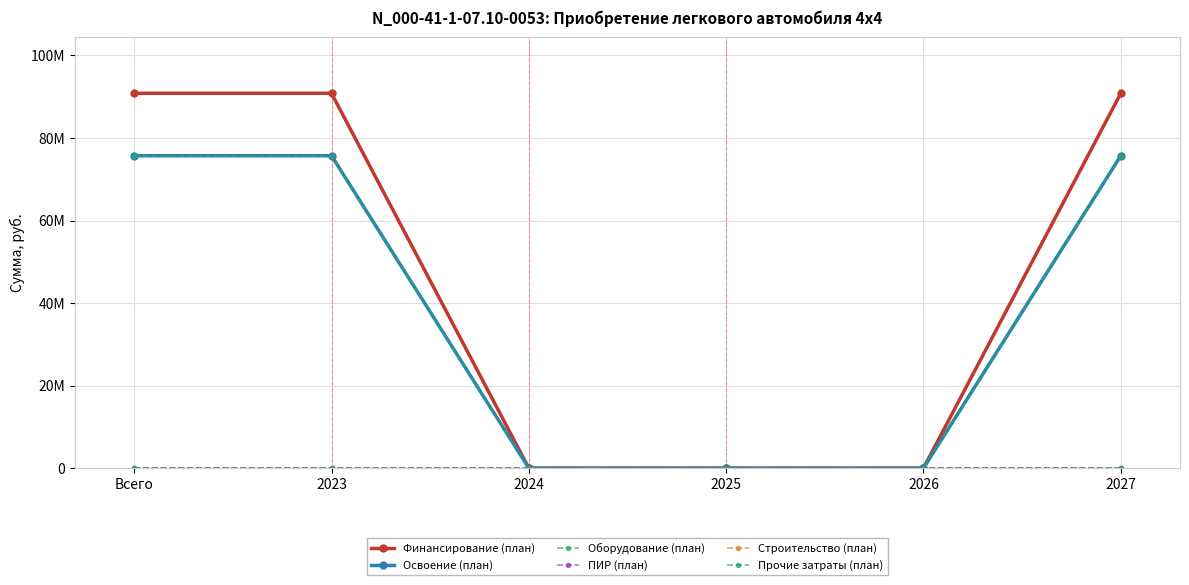

Reading right to left, what are all the values shown in this chart?

Финансирование (план): 2027=90841526	2026=0	2025=0	2024=0	2023=90841526	Всего=90841526
Освоение (план): 2027=75701272	2026=0	2025=0	2024=0	2023=75701272	Всего=75701272
Оборудование (план): 2027=75701272	2026=0	2025=0	2024=0	2023=75701272	Всего=75701272
ПИР (план): 2027=0	2026=0	2025=0	2024=0	2023=0	Всего=0
Строительство (план): 2027=0	2026=0	2025=0	2024=0	2023=0	Всего=0
Прочие затраты (план): 2027=0	2026=0	2025=0	2024=0	2023=0	Всего=0